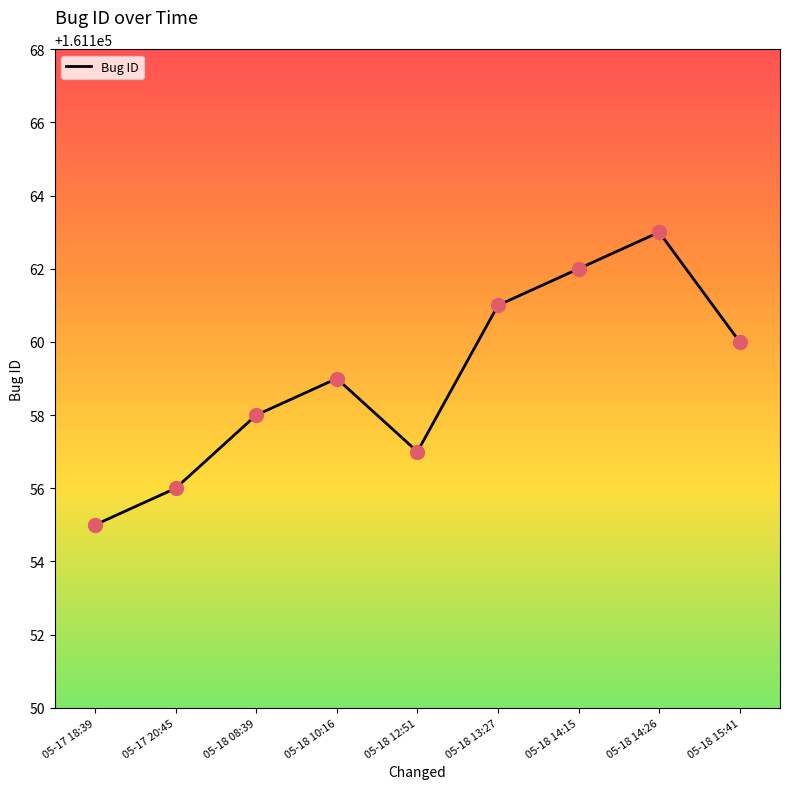

What is the change in value from 05-17 18:39 to 05-17 20:45?

+1